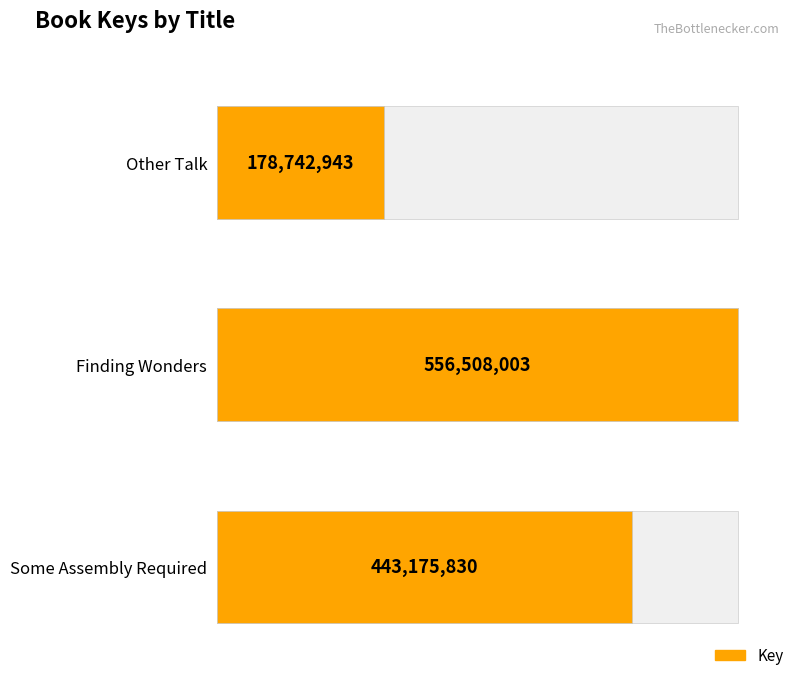

Does the chart contain any negative values?

No